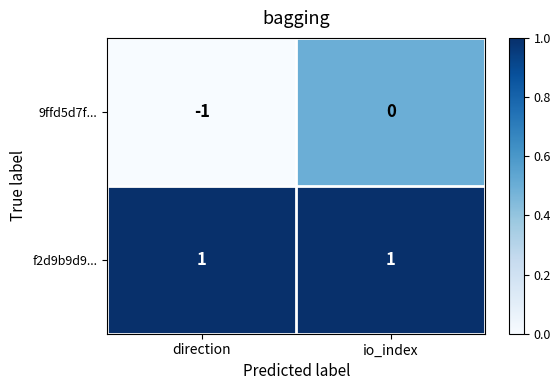

How many distinct data groups are displayed?

2